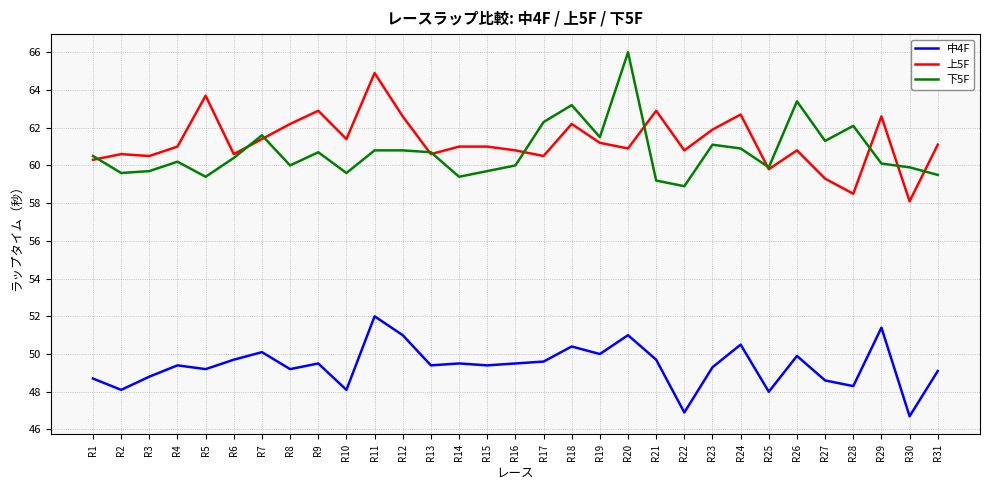

Reading left to right, extract all data points from this chart.

中4F: 48.7	48.1	48.8	49.4	49.2	49.7	50.1	49.2	49.5	48.1	52.0	51.0	49.4	49.5	49.4	49.5	49.6	50.4	50.0	51.0	49.7	46.9	49.3	50.5	48.0	49.9	48.6	48.3	51.4	46.7	49.1
上5F: 60.3	60.6	60.5	61.0	63.7	60.6	61.4	62.2	62.9	61.4	64.9	62.6	60.6	61.0	61.0	60.8	60.5	62.2	61.2	60.9	62.9	60.8	61.9	62.7	59.8	60.8	59.3	58.5	62.6	58.1	61.1
下5F: 60.5	59.6	59.7	60.2	59.4	60.4	61.6	60.0	60.7	59.6	60.8	60.8	60.7	59.4	59.7	60.0	62.3	63.2	61.5	66.0	59.2	58.9	61.1	60.9	59.9	63.4	61.3	62.1	60.1	59.9	59.5